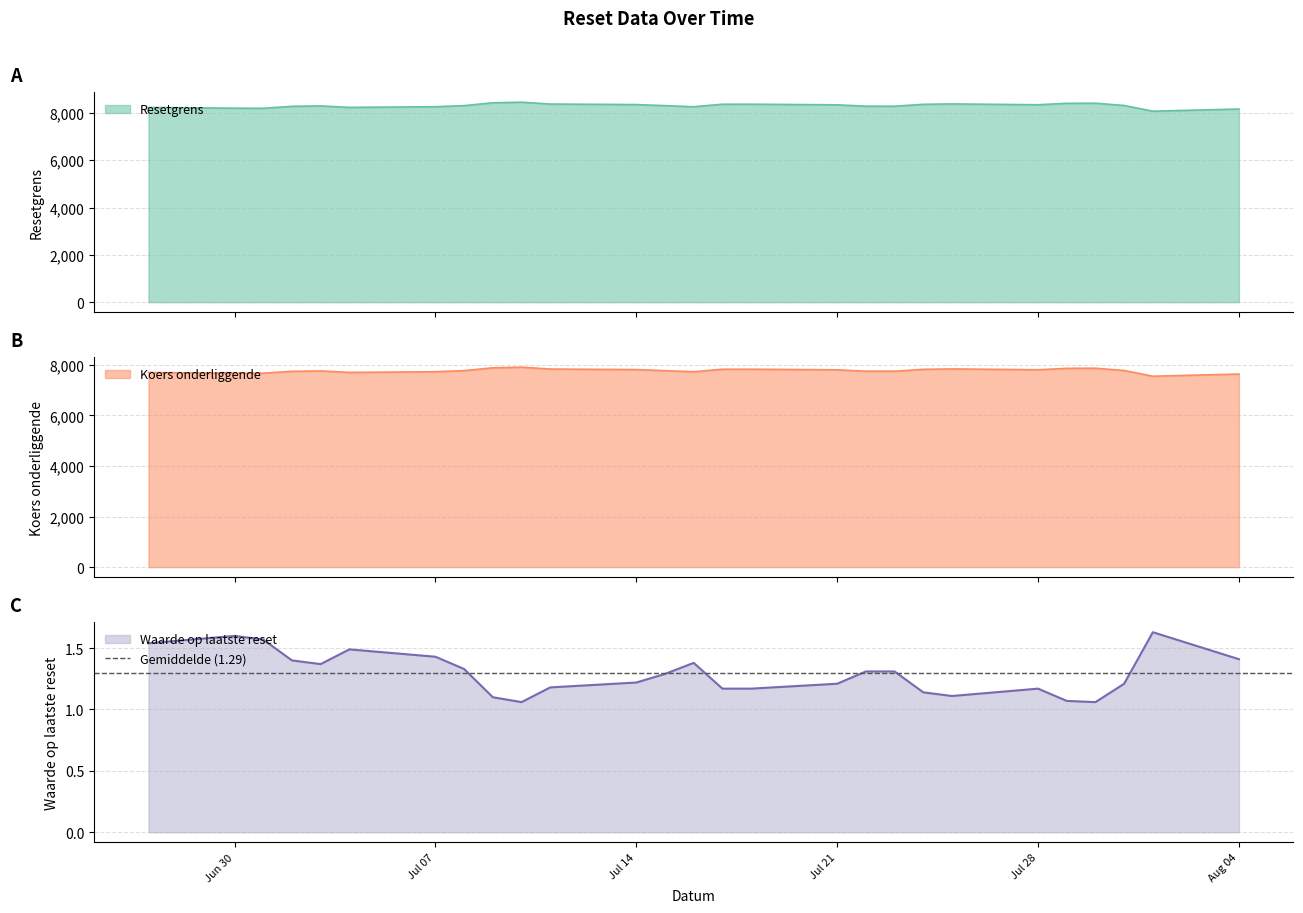

The value of Koers onderliggende at 2025-07-15 is 7766.2. True or false?

True